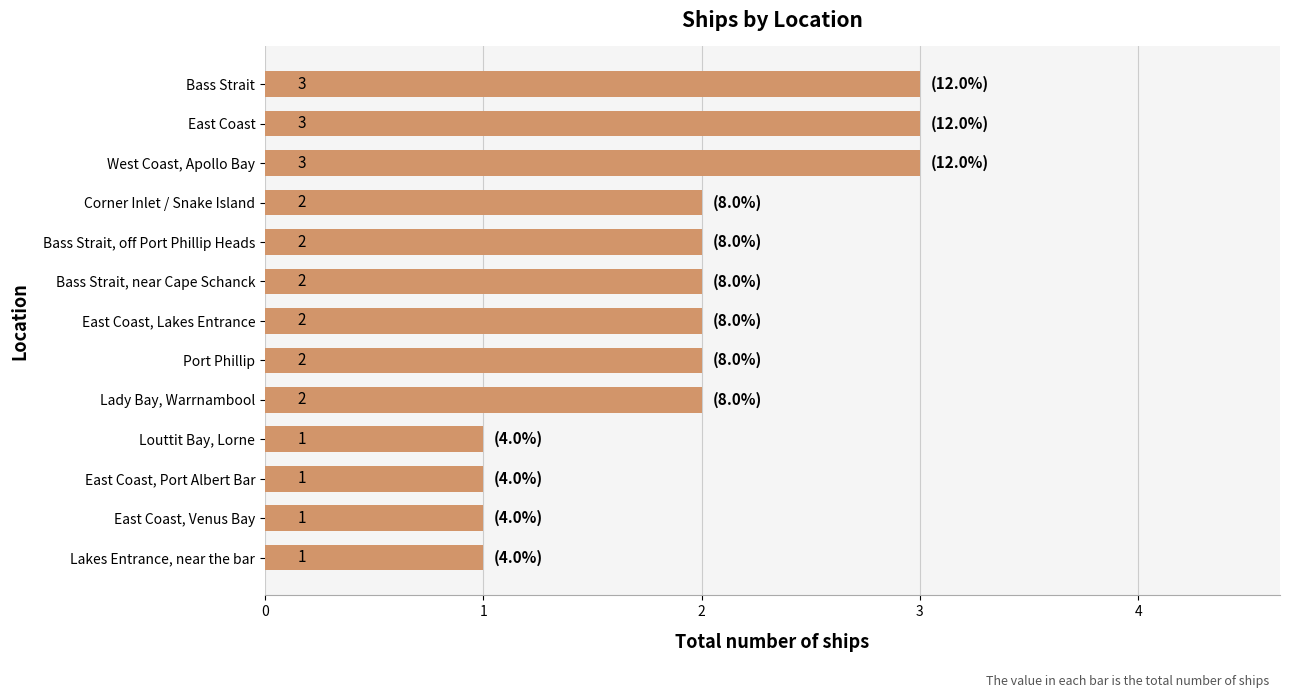

Count the values in the range 1 to 2.

10